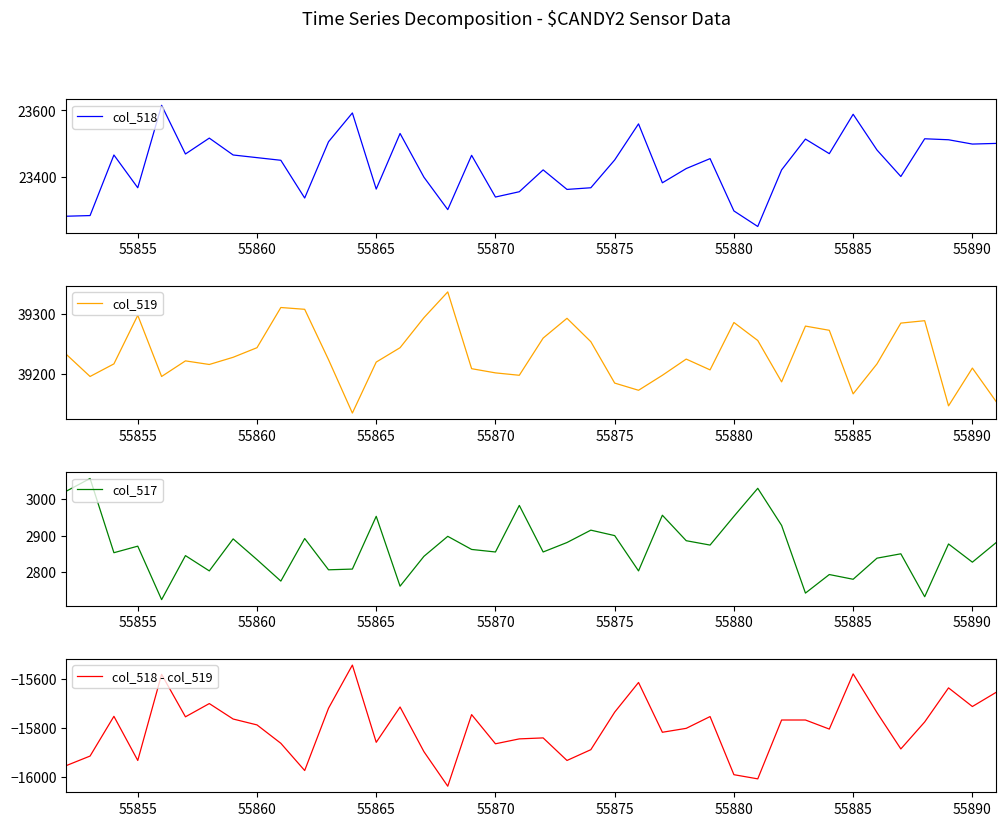

True or false: col_518 - col_519 and col_518 cross at least once.

False